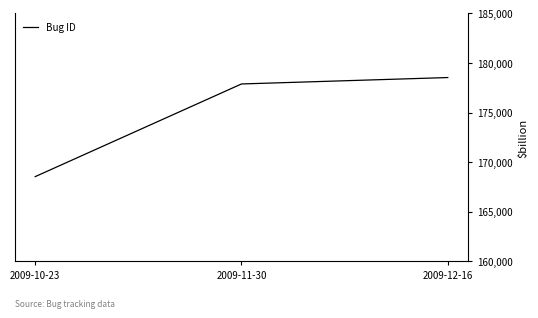

List the labels in order of value, smallest first.

2009-10-23, 2009-11-30, 2009-12-16